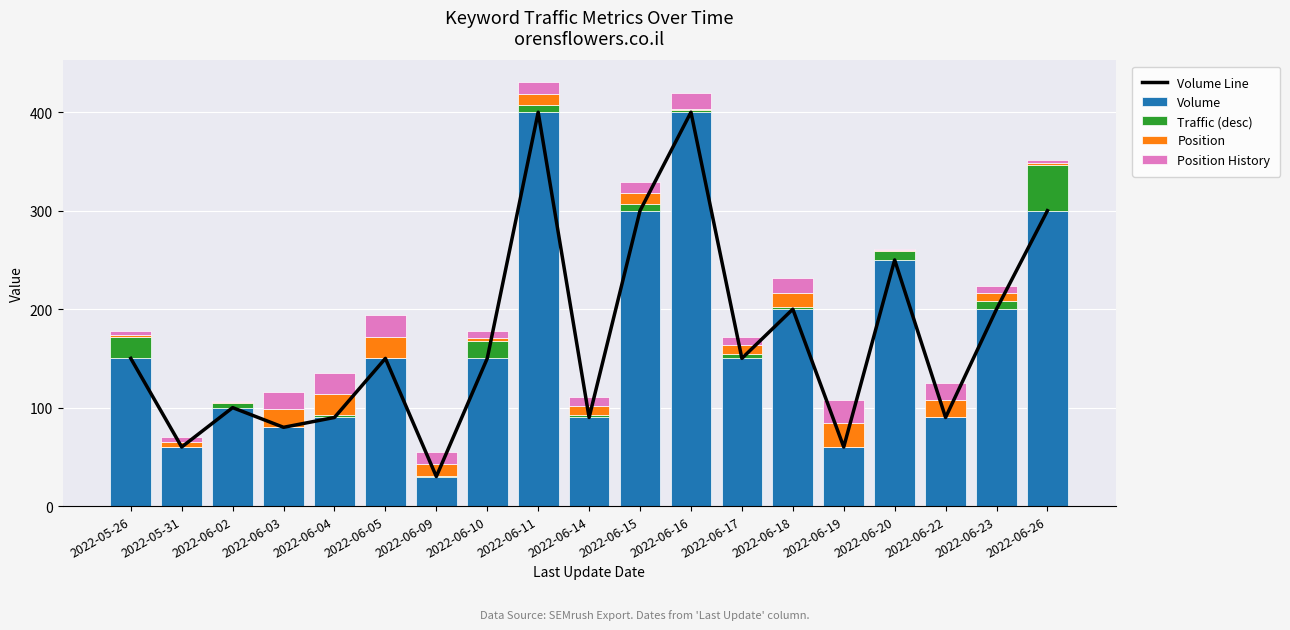

Rank the series at 2022-06-20 from lowest to highest value.

Position, Position History, Traffic (desc), Volume Line, Volume